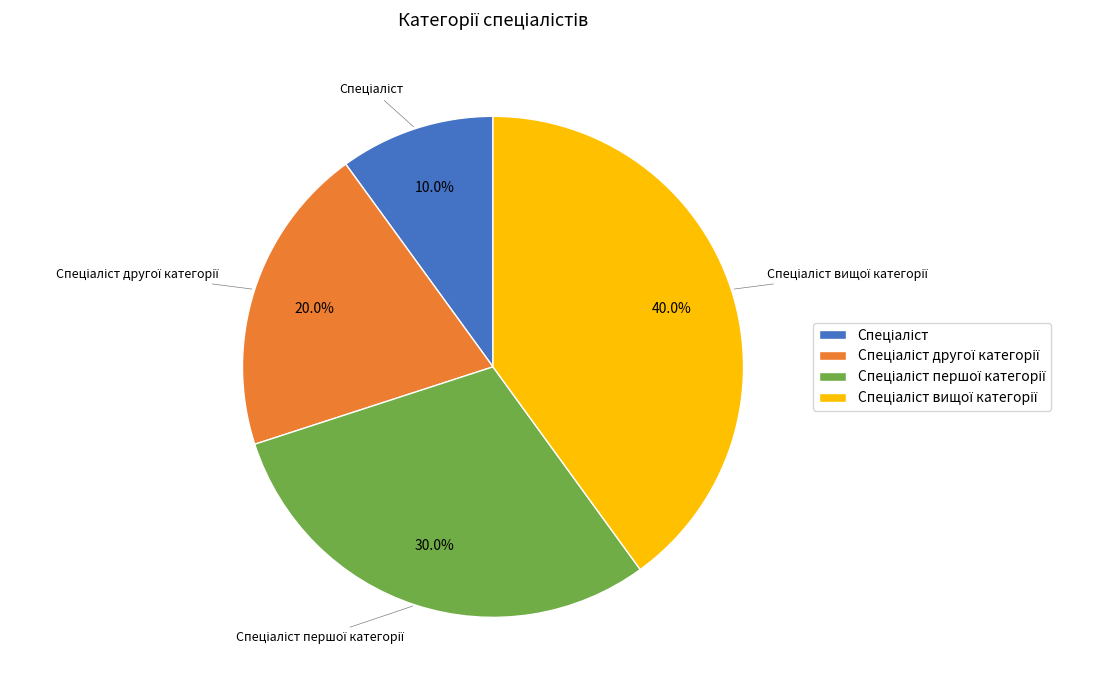

Does any single category account for the majority?

No